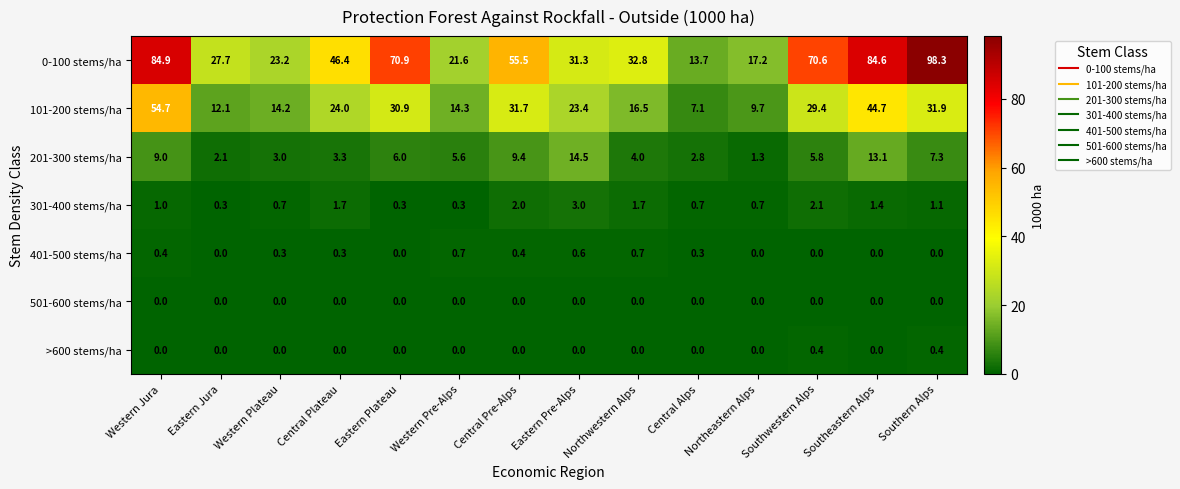

What is the difference between the highest and lowest values at Central Plateau?

46.4